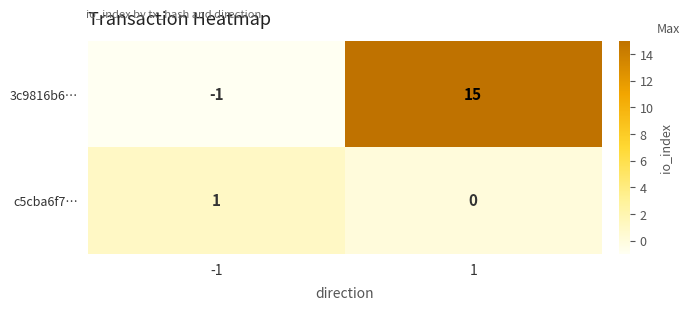

How many values in the c5cba6f7… series are below 1?

1